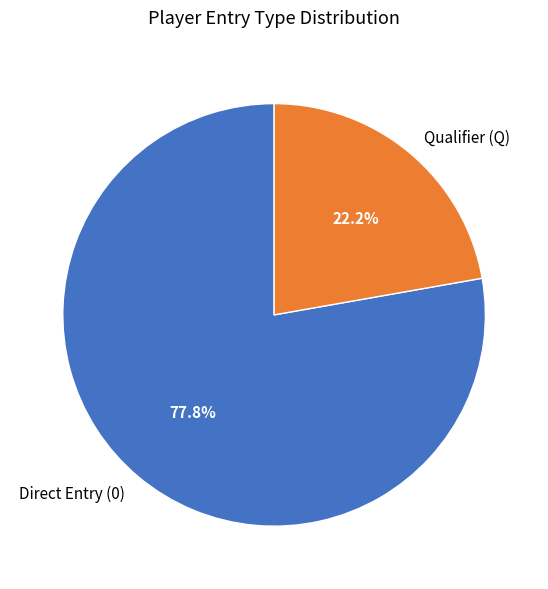

Rank the categories by value from lowest to highest.

Qualifier (Q), Direct Entry (0)